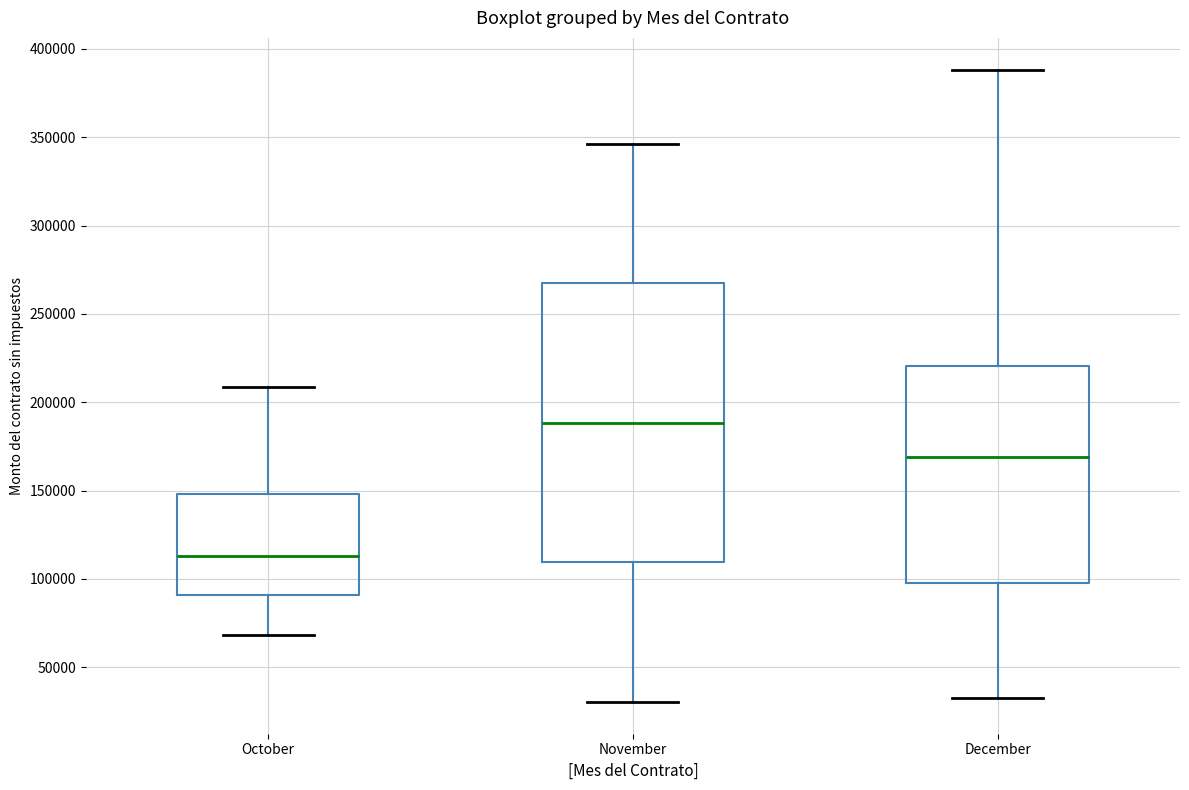

Reading left to right, read every box against the y-axis: the position of its median line, the range the box covers, and the ends of its whiskers. The values are not printed on the chart, so give them approximately, as read against the axis.

October: median 115000, box 90000 to 150000, whiskers 70000 to 210000
November: median 190000, box 110000 to 265000, whiskers 30000 to 345000
December: median 170000, box 100000 to 220000, whiskers 30000 to 390000